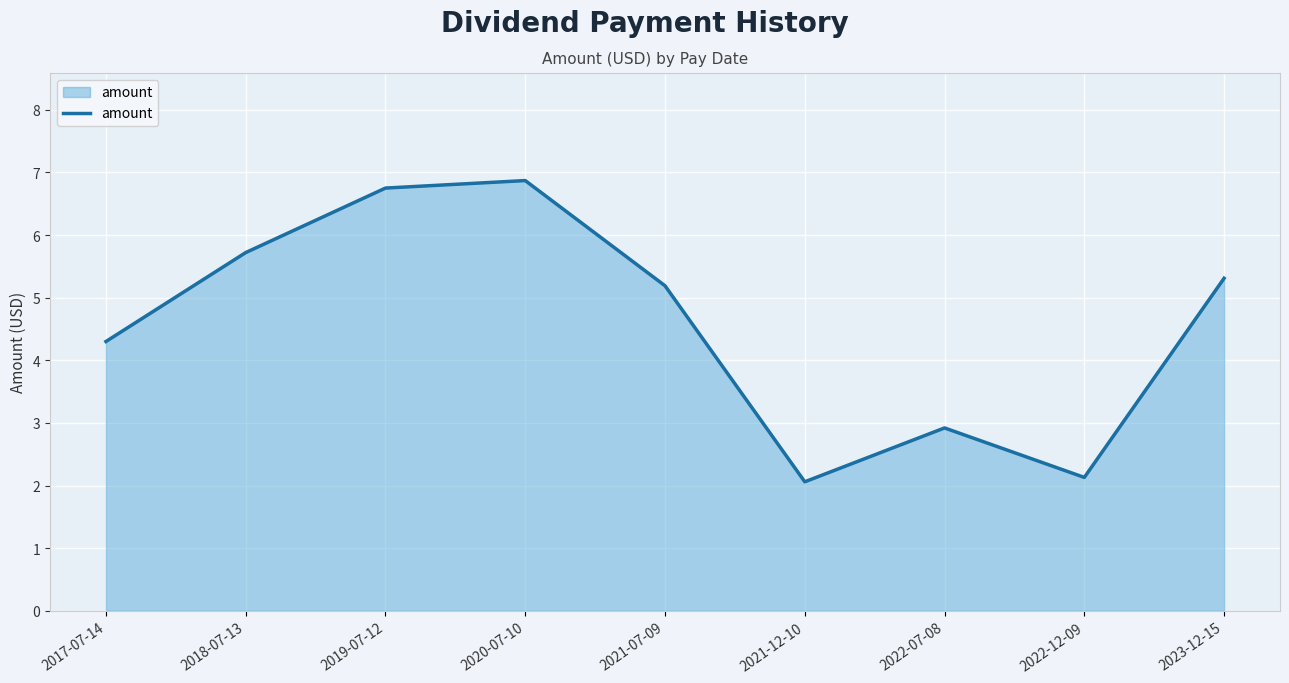

What is the difference between the second highest and minimum values?

4.7